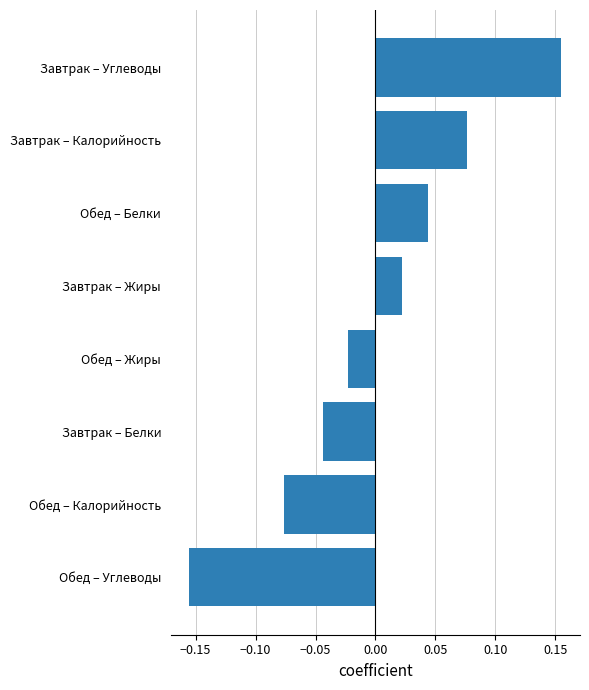

At which category does the chart reach its peak across all series?

Завтрак – Углеводы